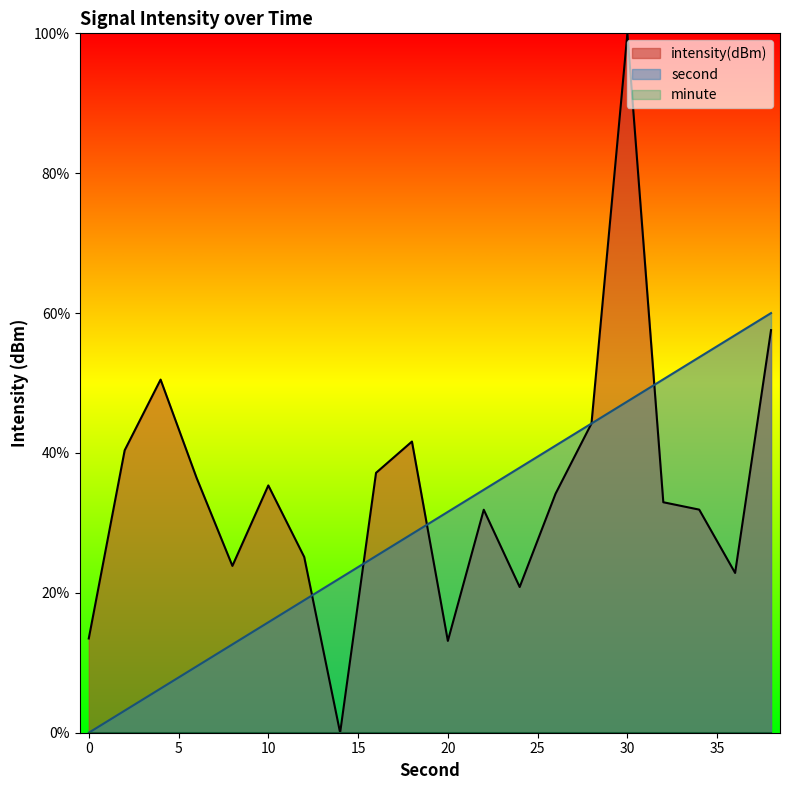

Between which two adjacent categories do intensity and second first intersect?

12 and 14